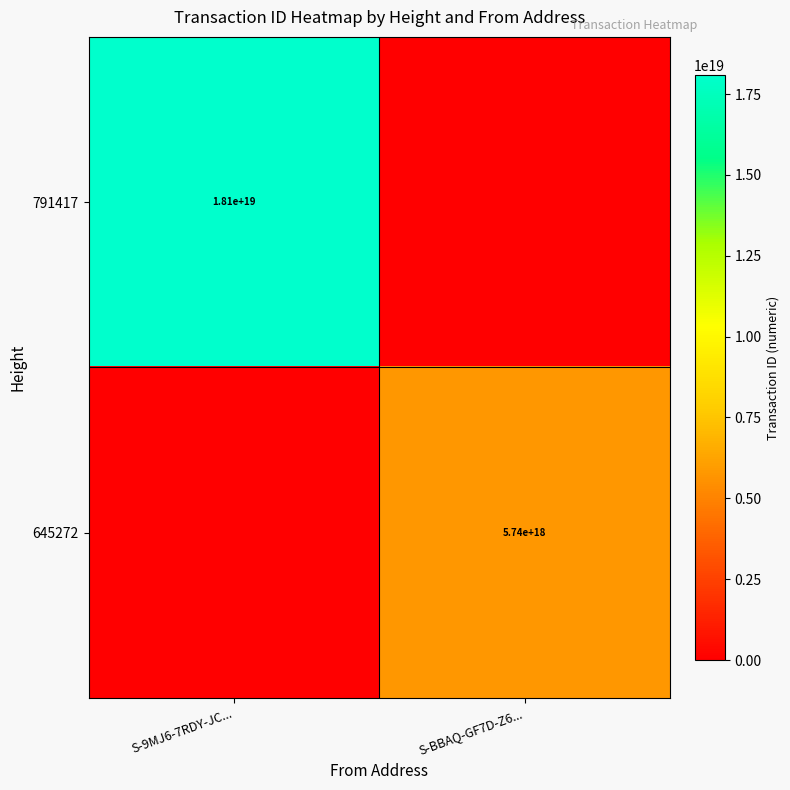

The value of 645272 at S-BBAQ-GF7D-Z6... is 5740000000000000000. True or false?

True